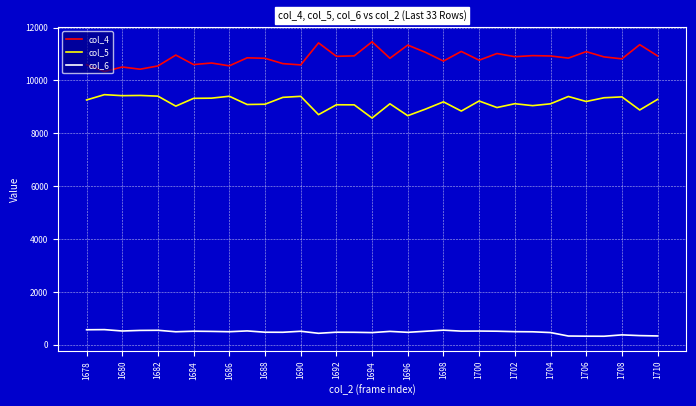

Rank the series by their maximum value, from highest to lowest.

col_4, col_5, col_6